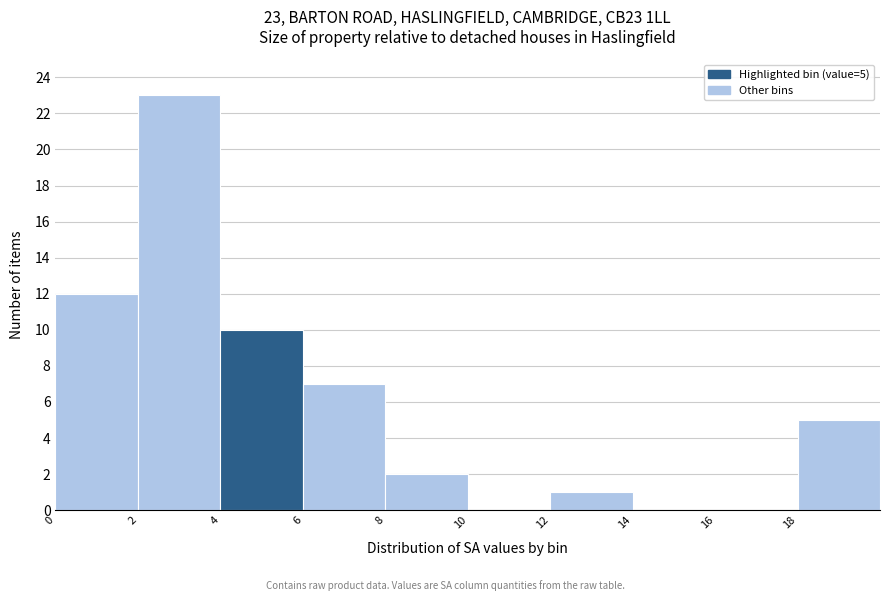

Which range on the x-axis has the tallest bar?

2 to 4